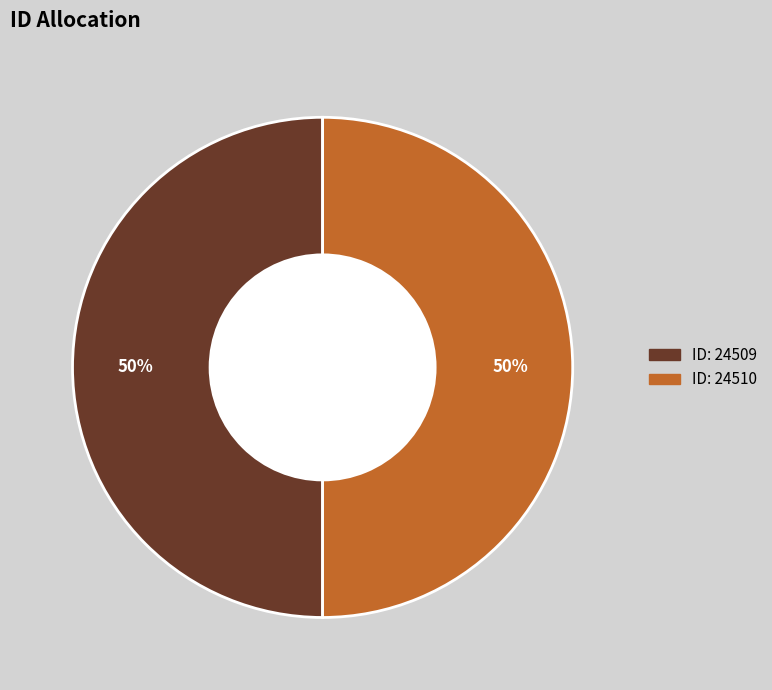

To the nearest percent, what is the average slice percentage?

50%